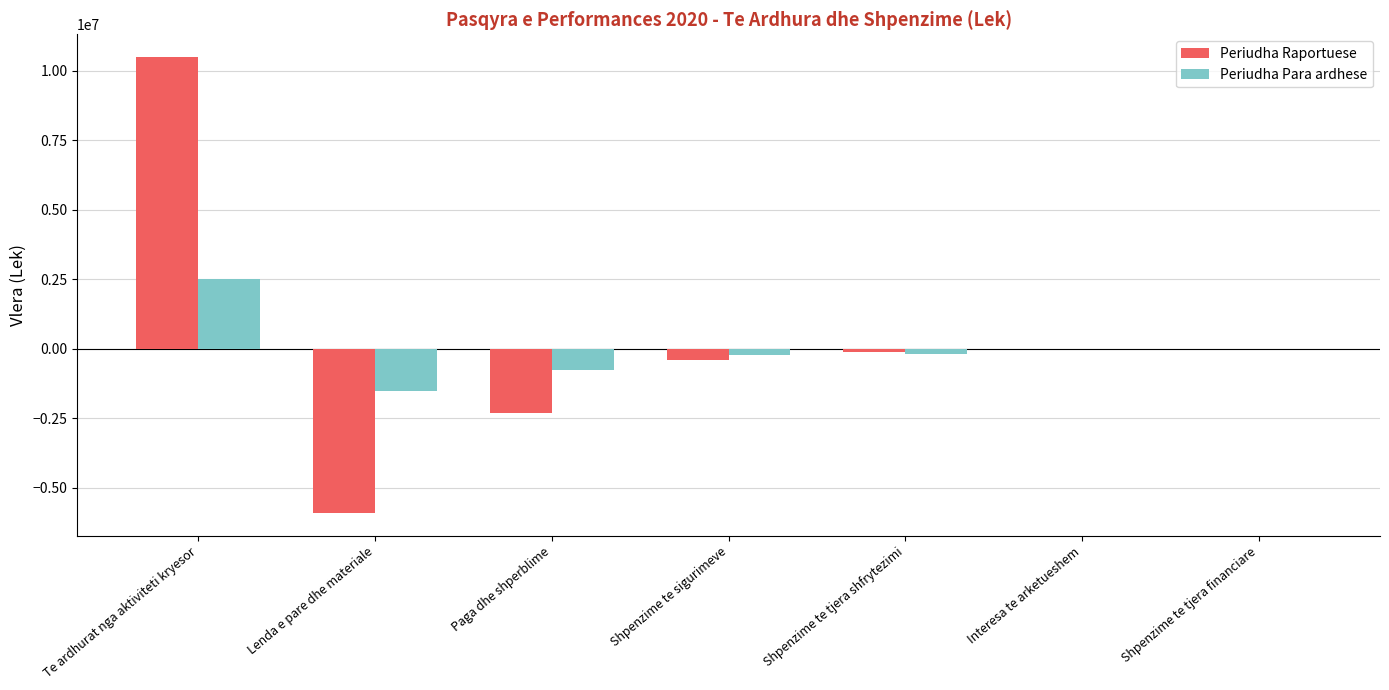

Rank the series by their maximum value, from highest to lowest.

Periudha Raportuese, Periudha Para ardhese